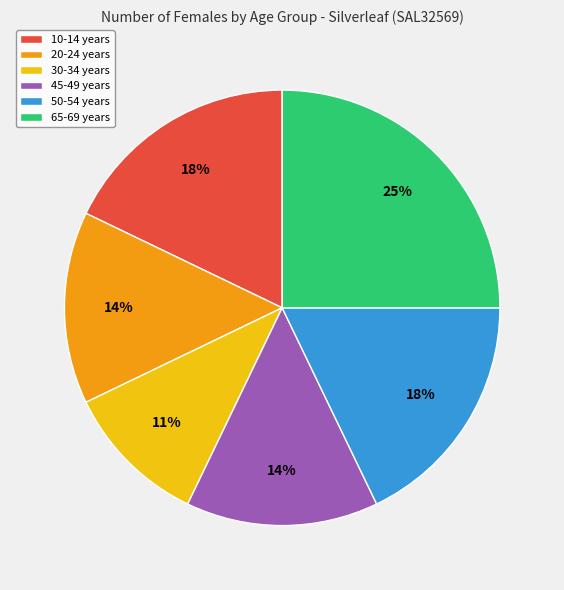

Is 20-24 years the majority of the pie?

No